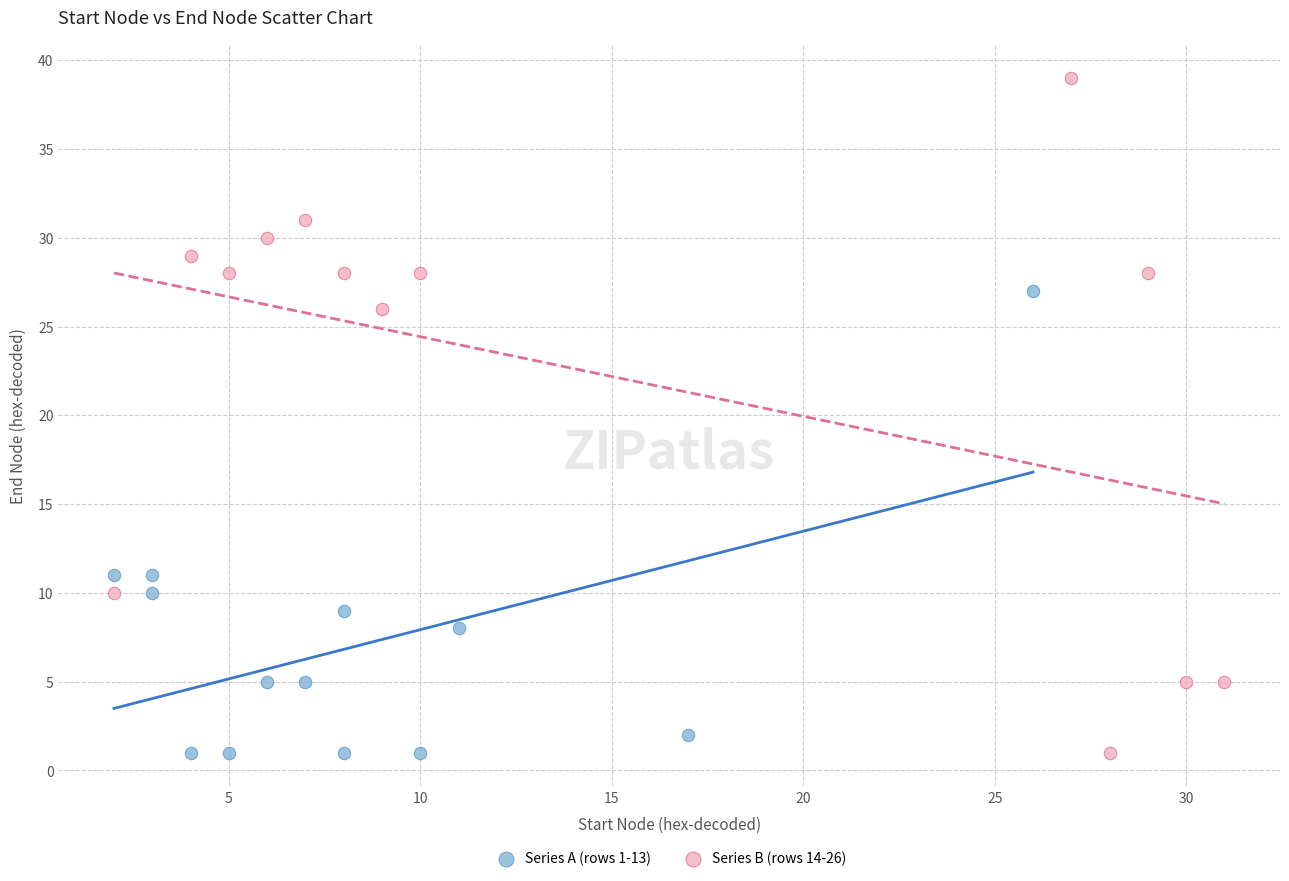

Which series contains the highest Y value?

Series B (rows 14-26)